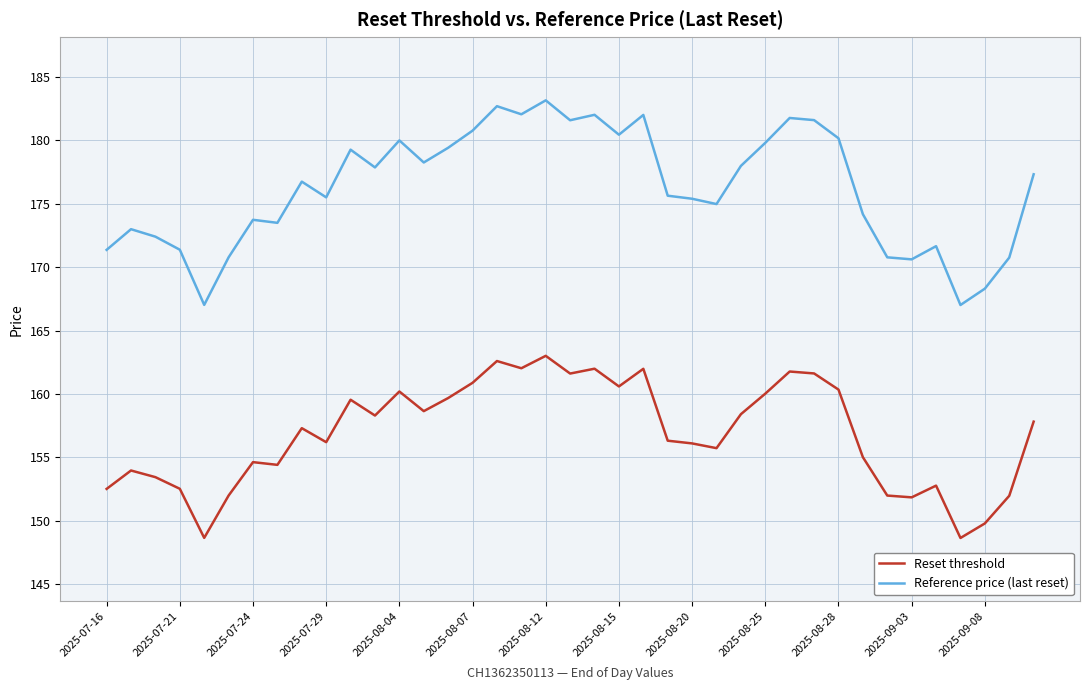

What is the sum of all Reset threshold values?

6117.0